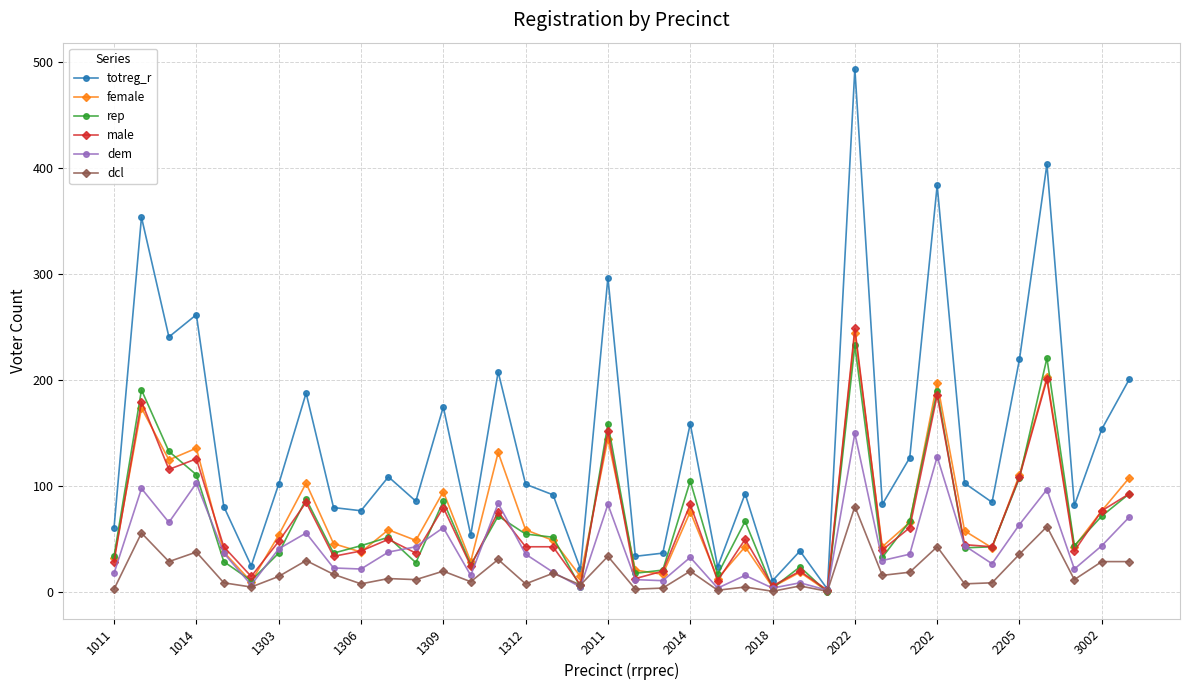

Count the number of data series in this chart.

6